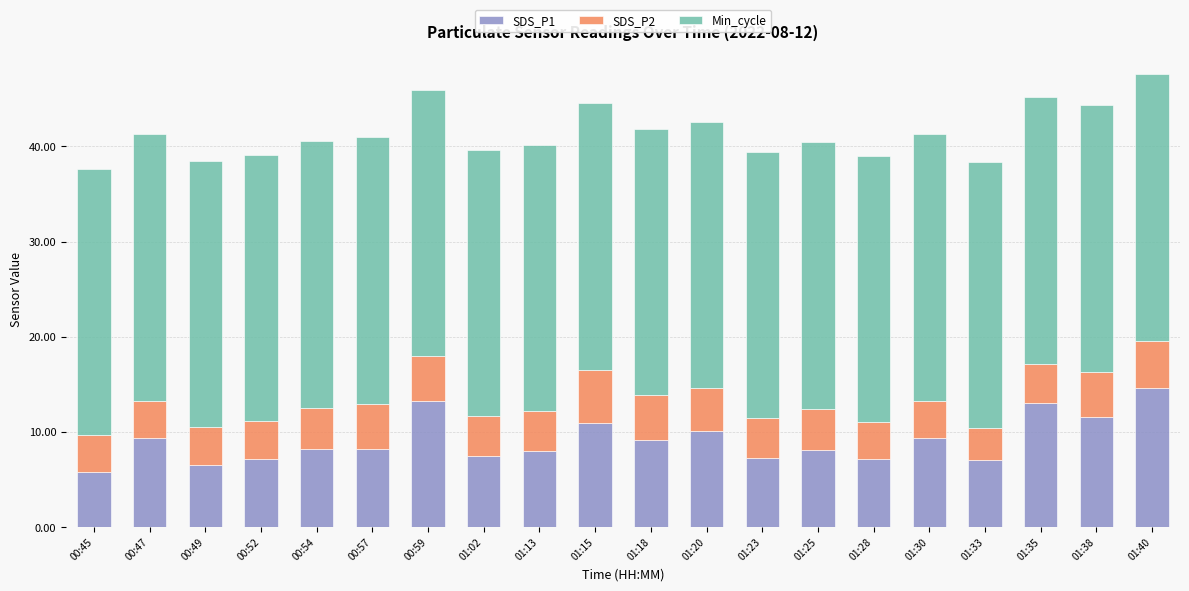

What is the total value across all series at 01:23?

39.4